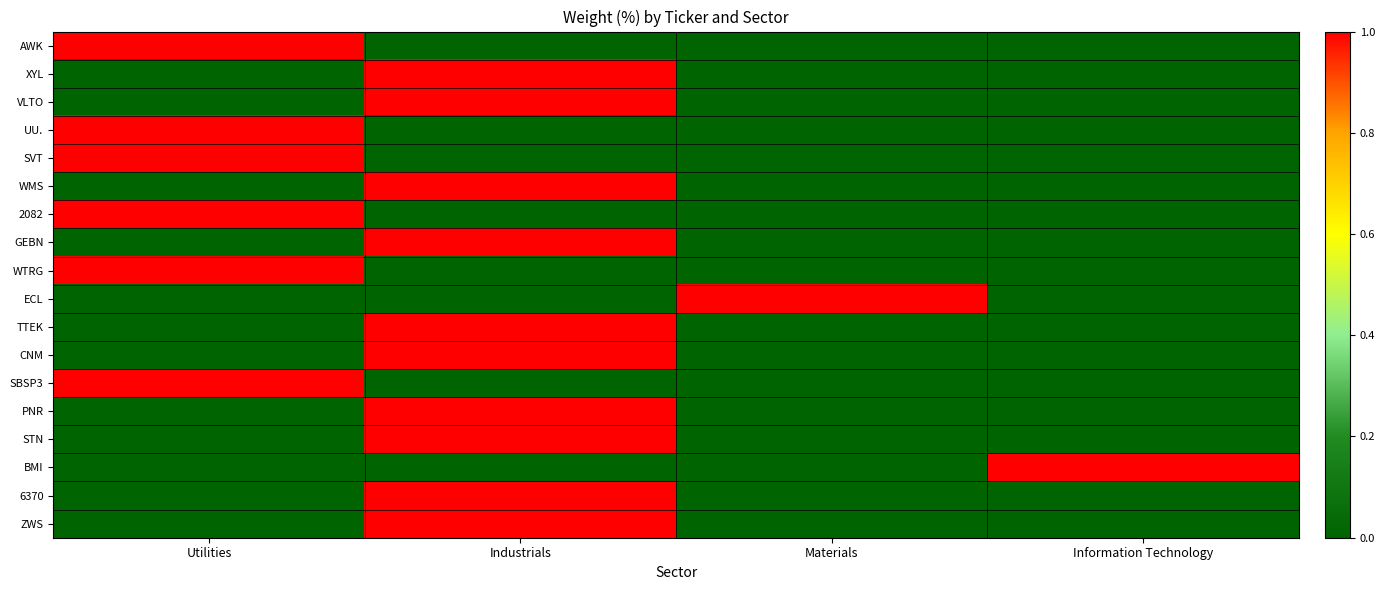

List the series in order of their peak value, lowest first.

AWK, XYL, VLTO, UU., SVT, WMS, 2082, GEBN, WTRG, ECL, TTEK, CNM, SBSP3, PNR, STN, BMI, 6370, ZWS